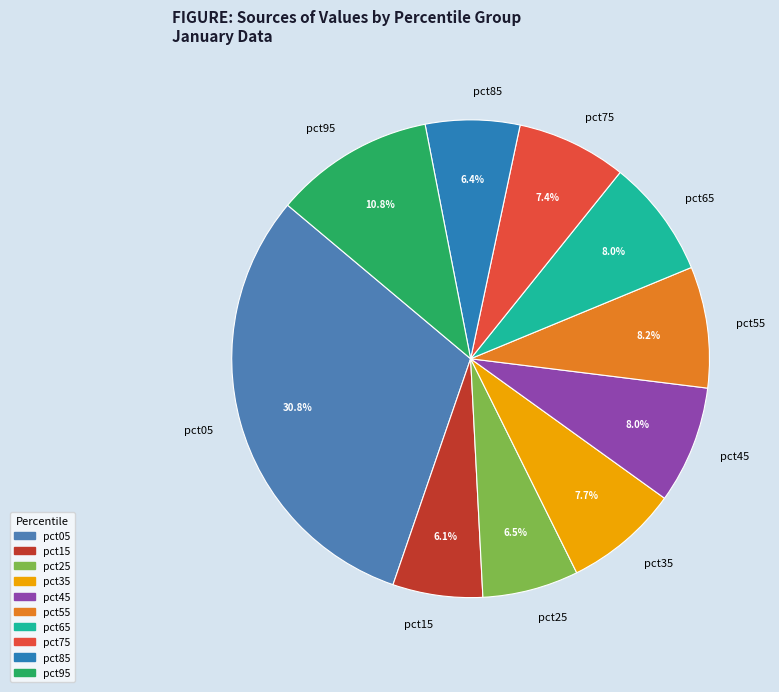

What percentage is NOT represented by pct35?

92.3%